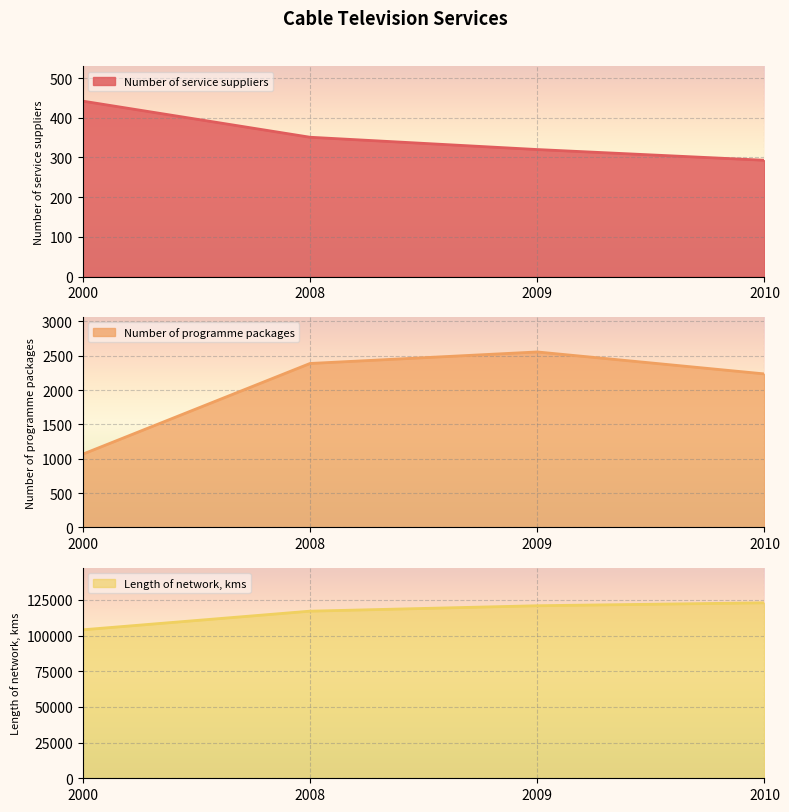

What is the difference between the second highest and minimum values in the Length of network, kms series?

16872